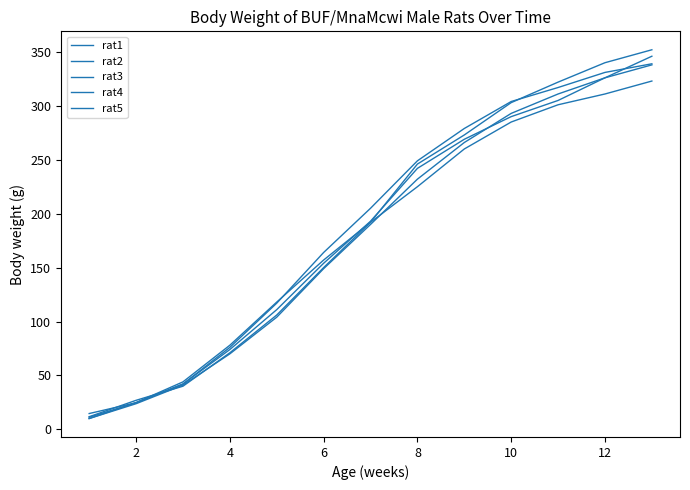

Is this an area chart (filled region under the line)?

No